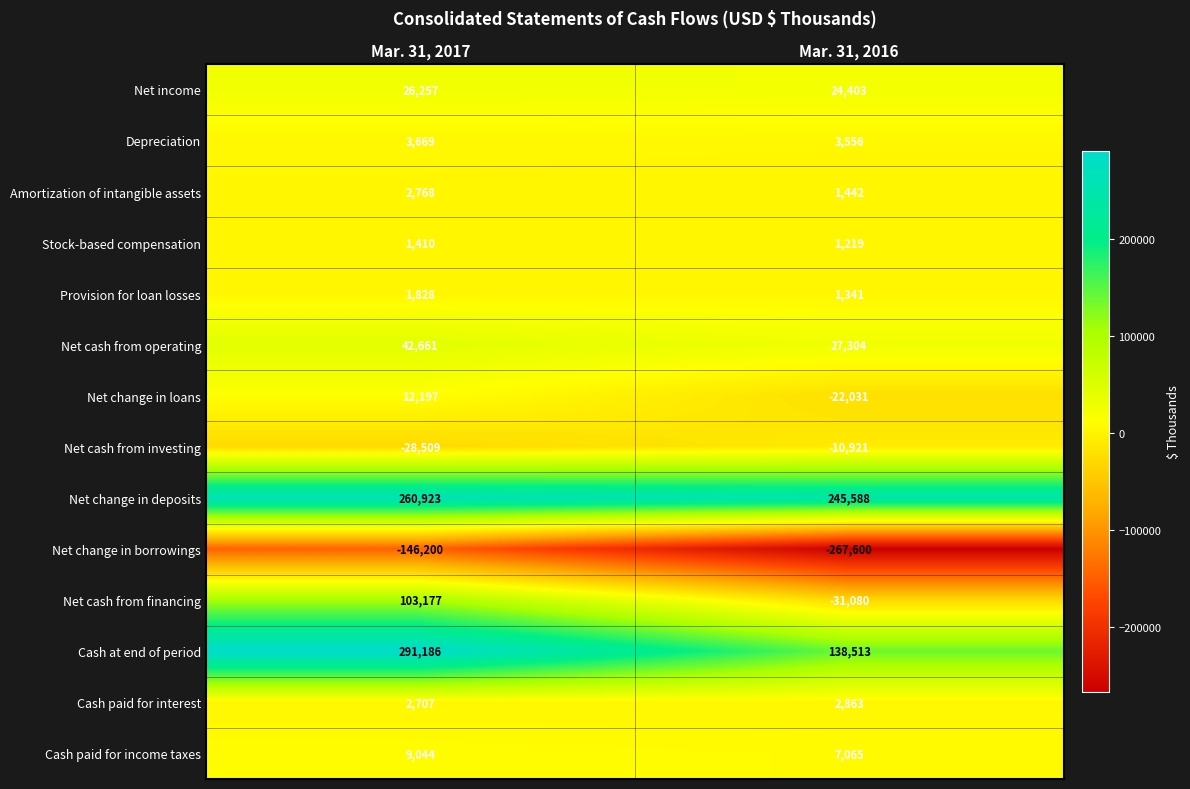

How many distinct data groups are displayed?

14